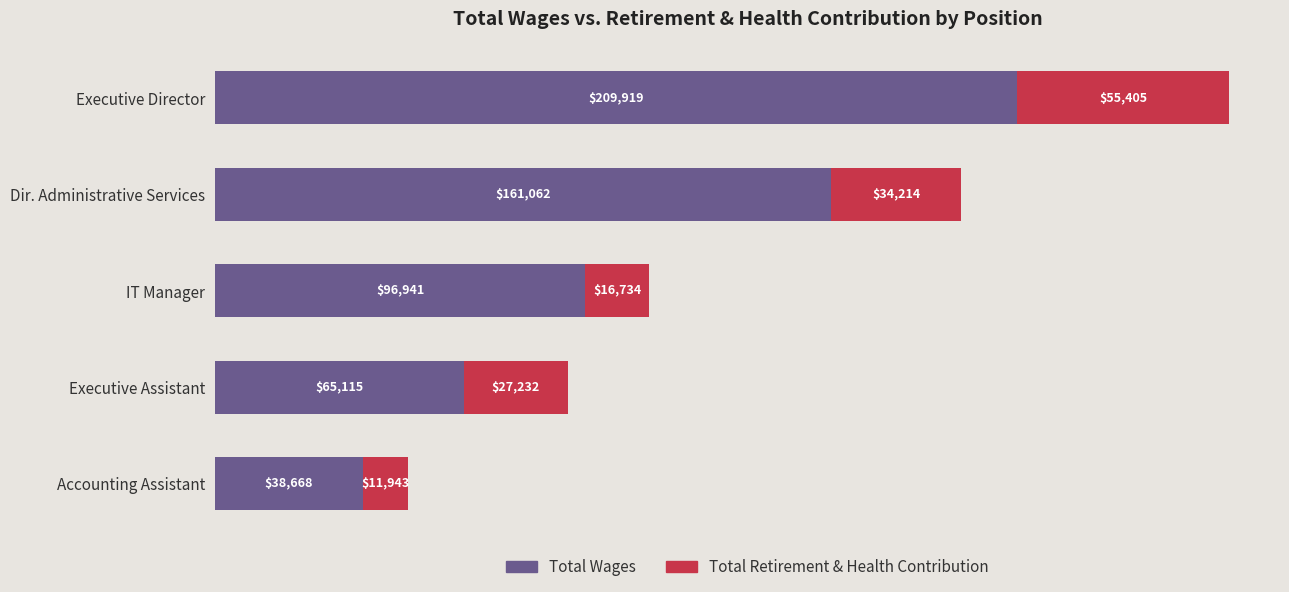

At which category is the sum across all series the highest?

Executive Director